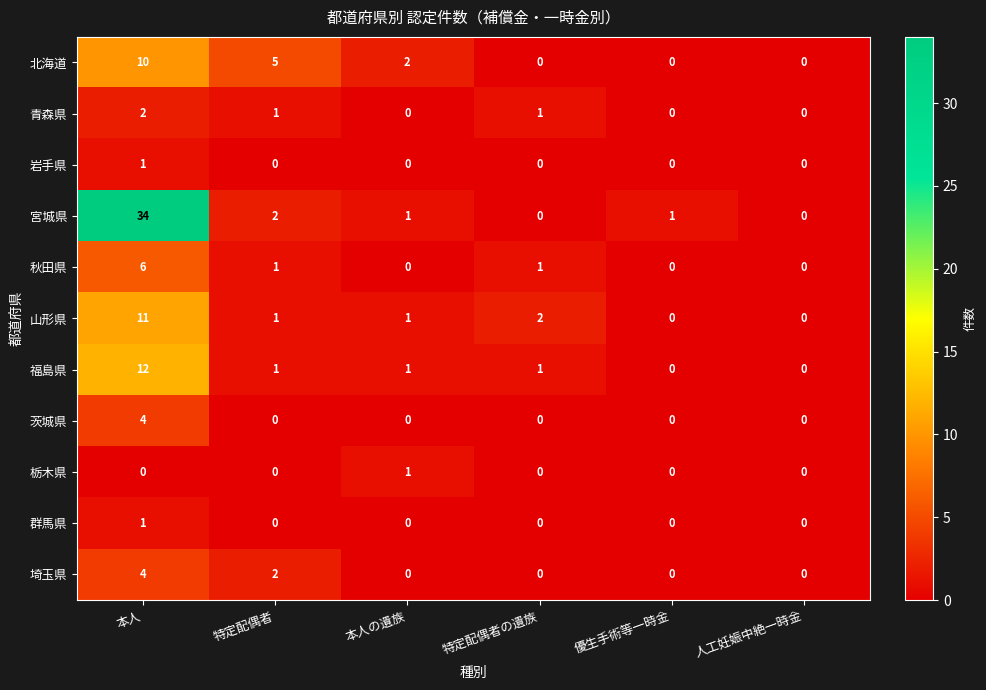

True or false: 福島県 has a value of 4 at 本人.

False